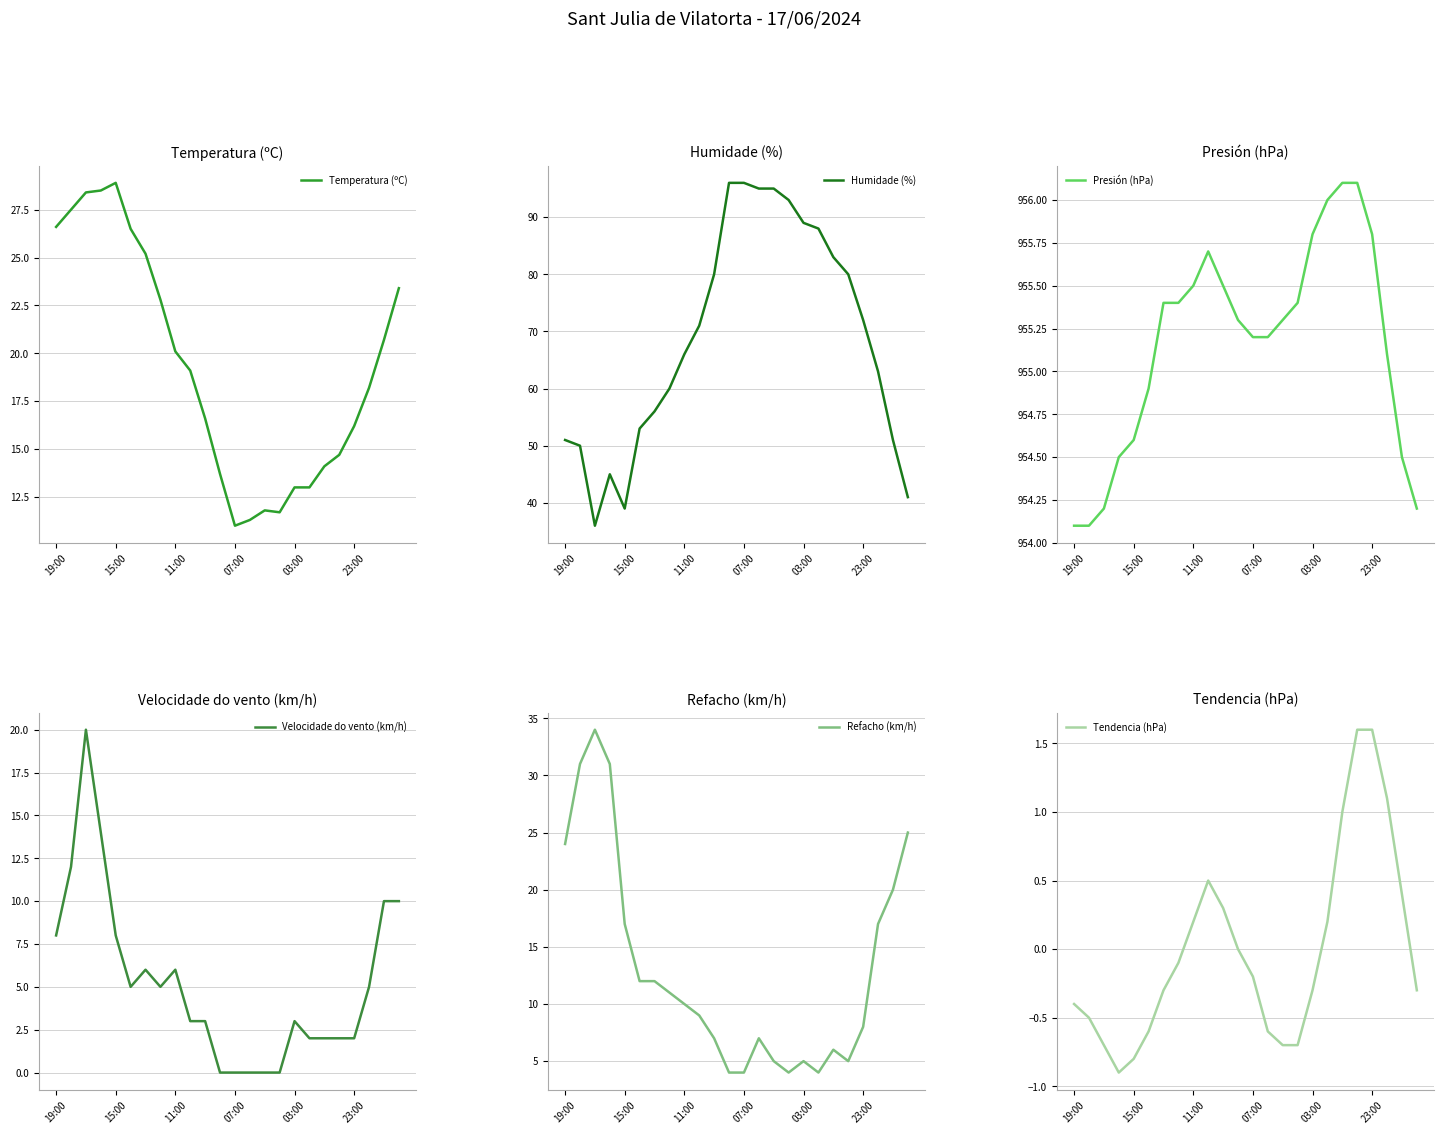

At which label does Temperatura (ºC) reach its peak?

15:00